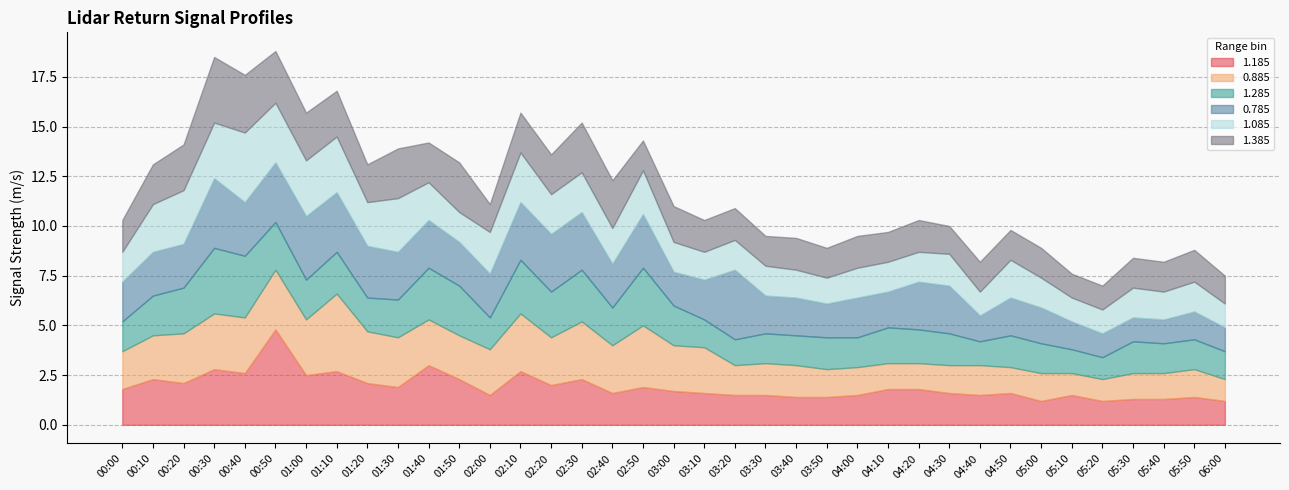

True or false: 1.385 and 0.885 cross at least once.

True